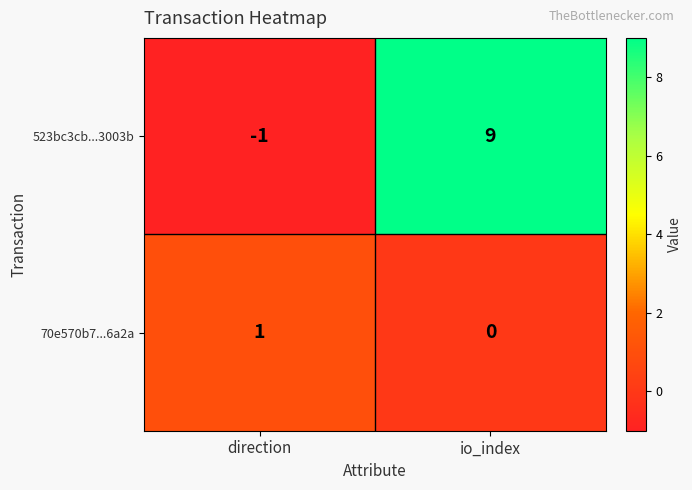

Reading left to right, list all the values displayed in this chart.

523bc3cb...3003b: -1	9
70e570b7...6a2a: 1	0